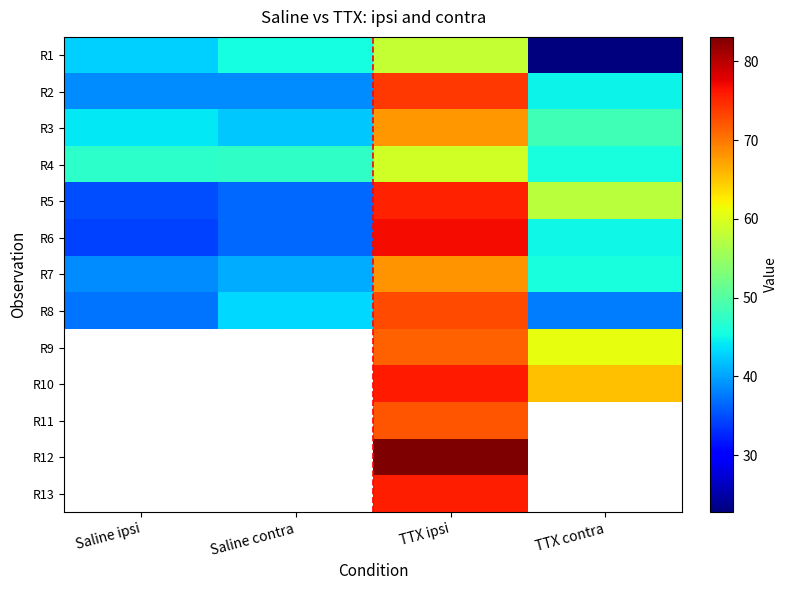

What is the minimum value shown in the chart?

22.8